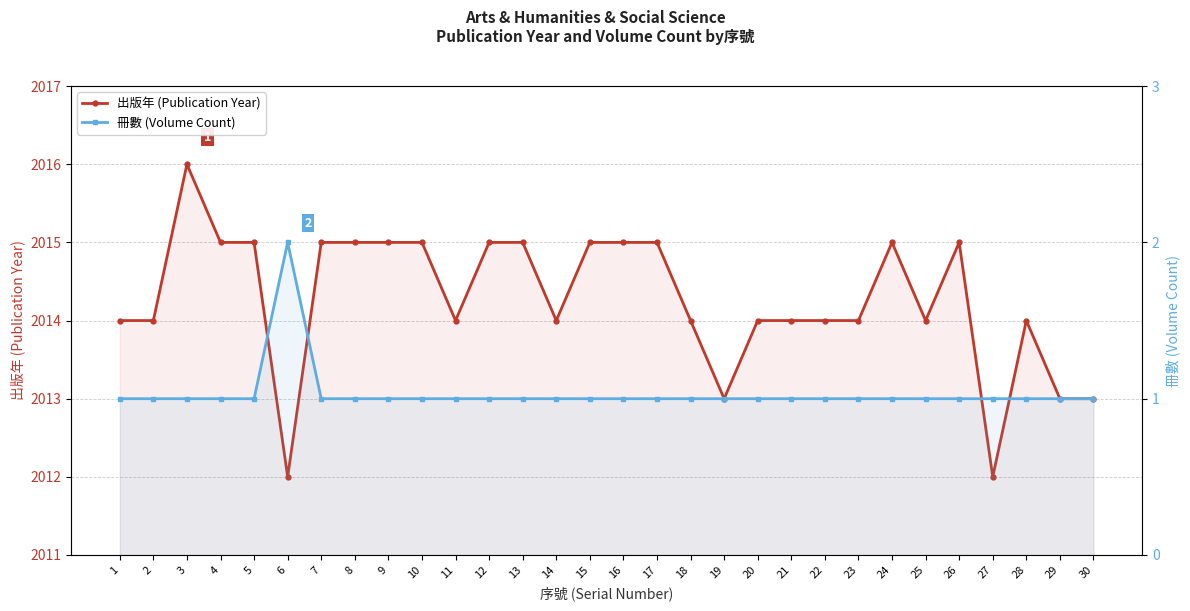

What is the sum of all 出版年 (Publication Year) values?

60428